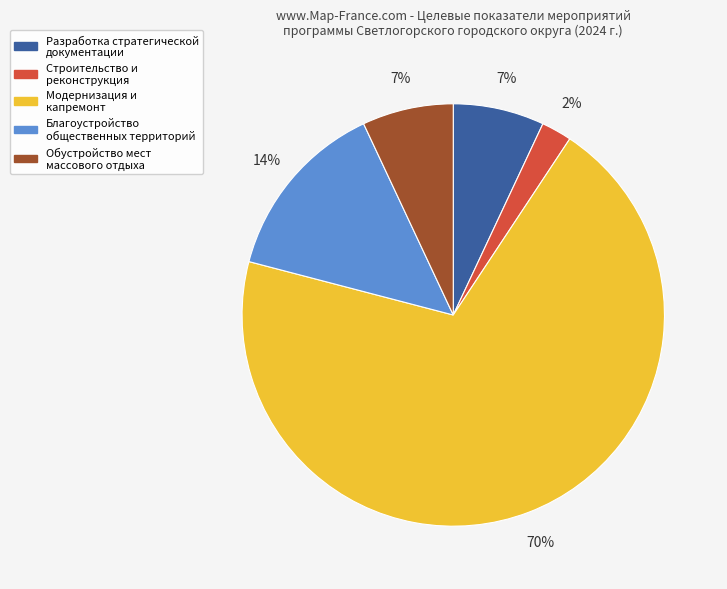

Does any single category account for the majority?

Yes